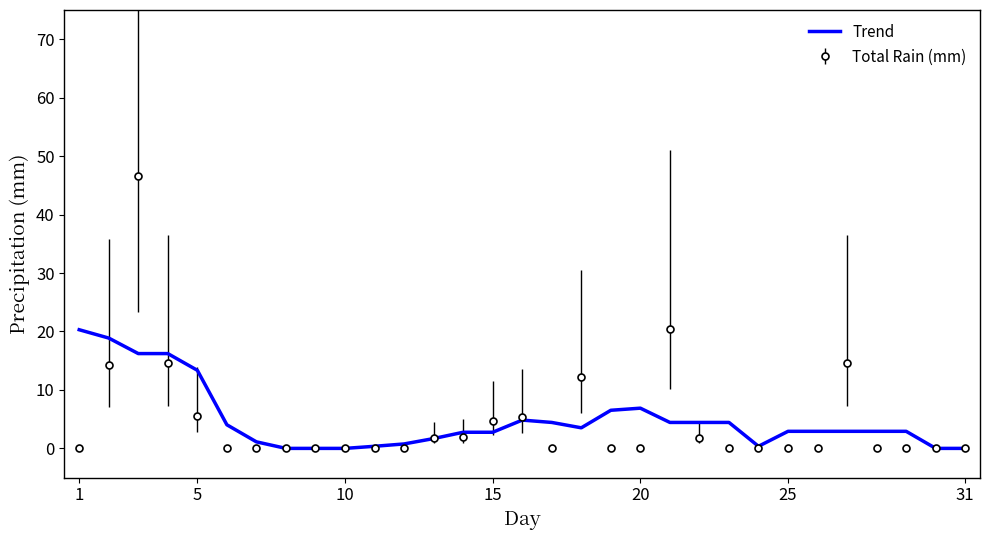

What is the highest value of the Total Rain (mm) series?

46.6